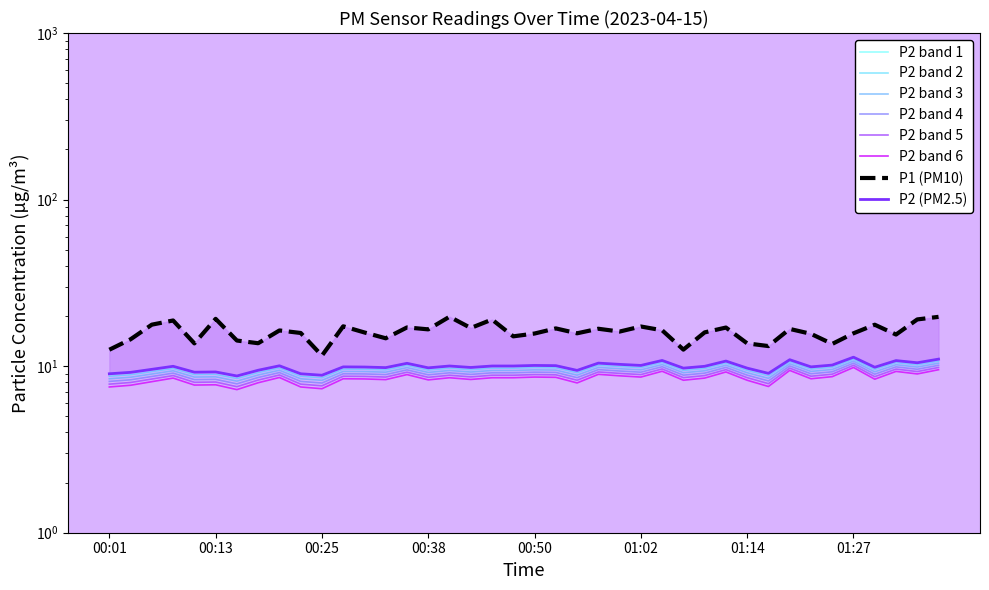

Rank the series by their maximum value, from lowest to highest.

P2, P1